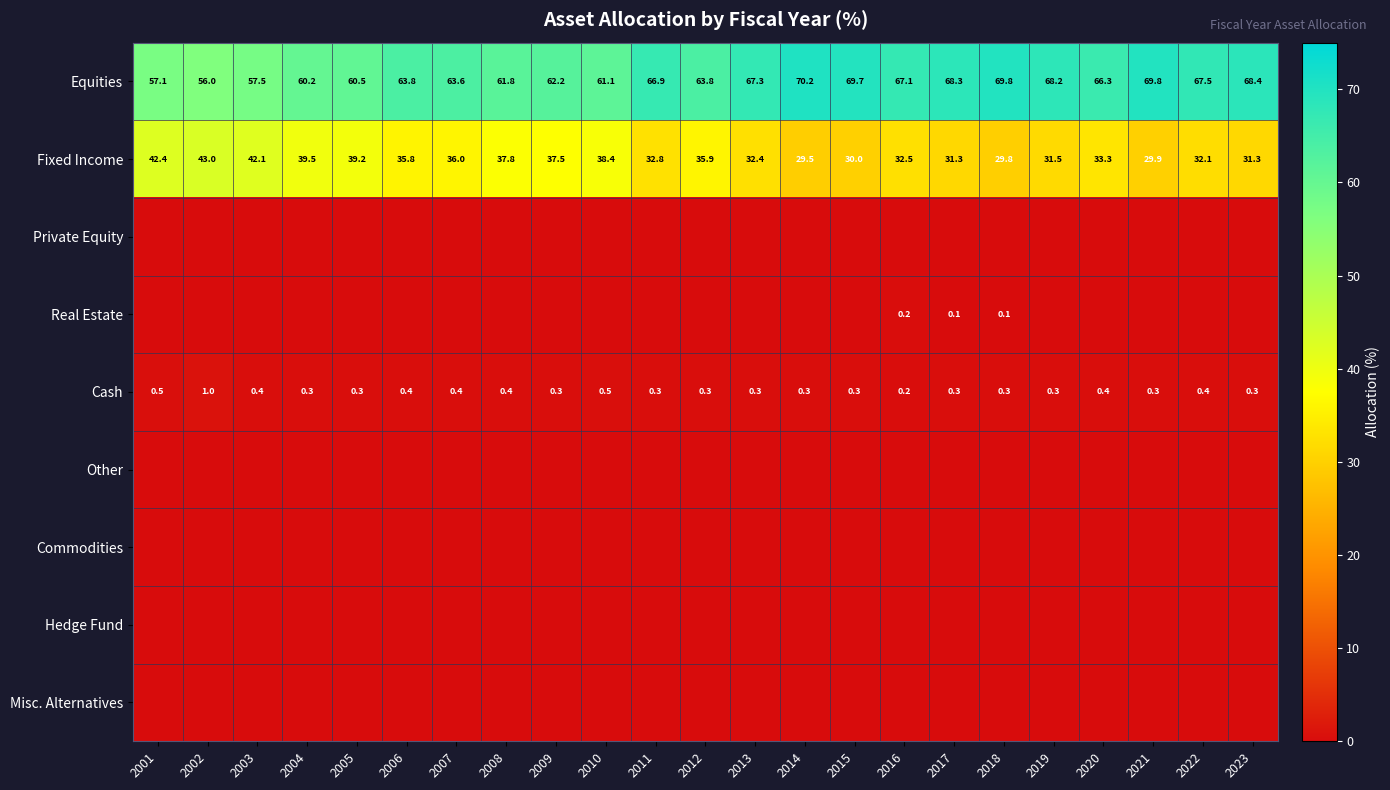

At how many categories does at least one series exceed 28?

23